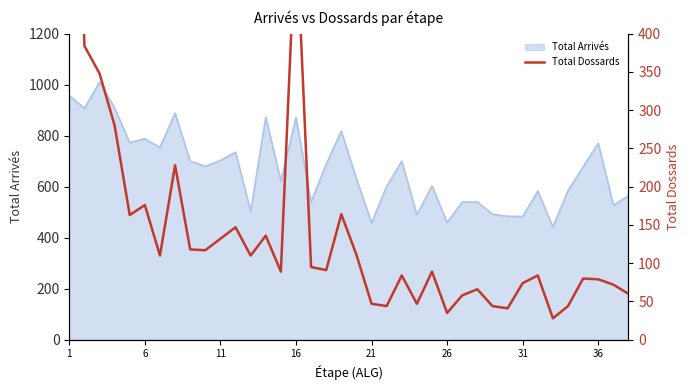

What is the maximum value for Total Arrivés?

1010